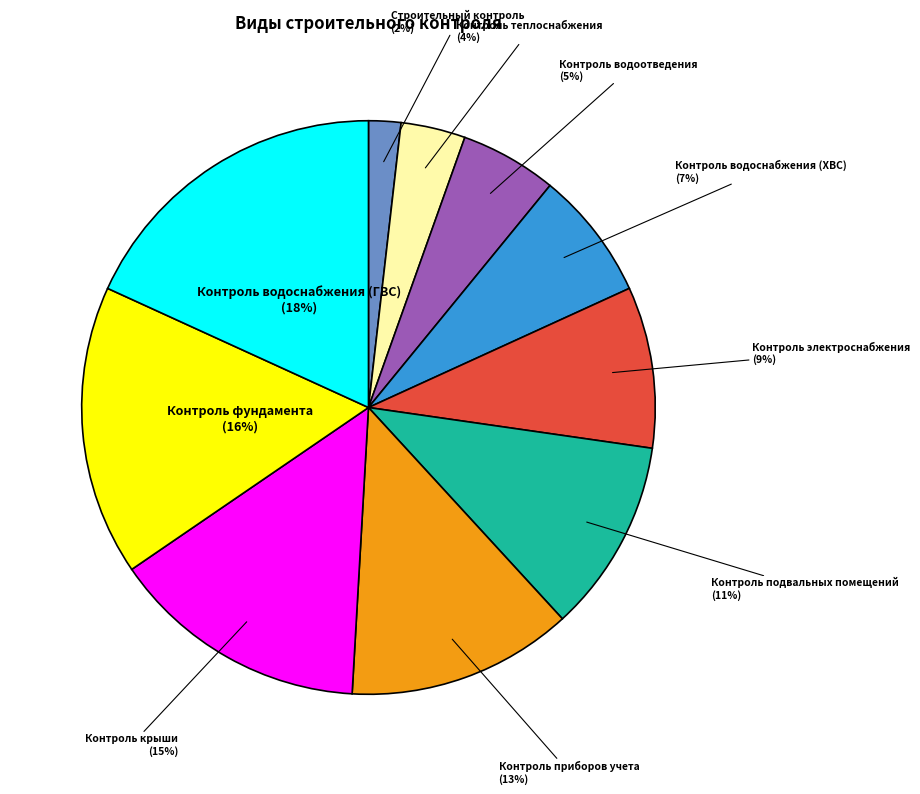

Combined, do Контроль электроснабжения and Контроль крыши account for over 50%?

No